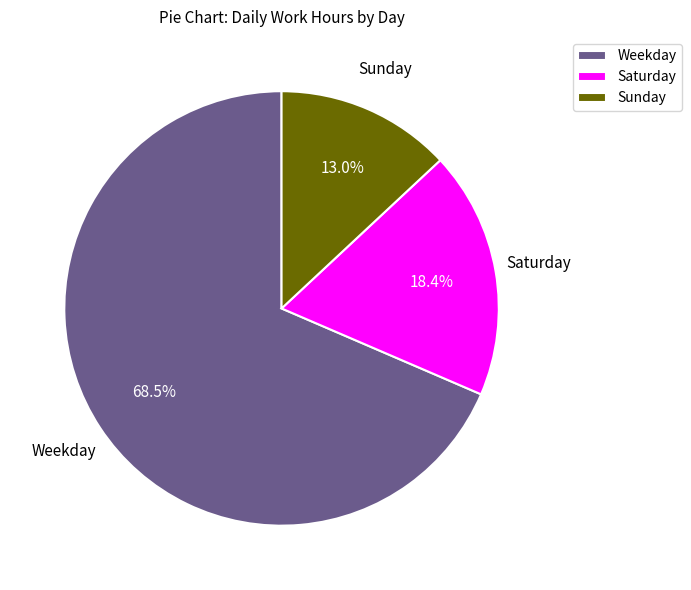

Rank the categories by value from lowest to highest.

Sunday, Saturday, Weekday